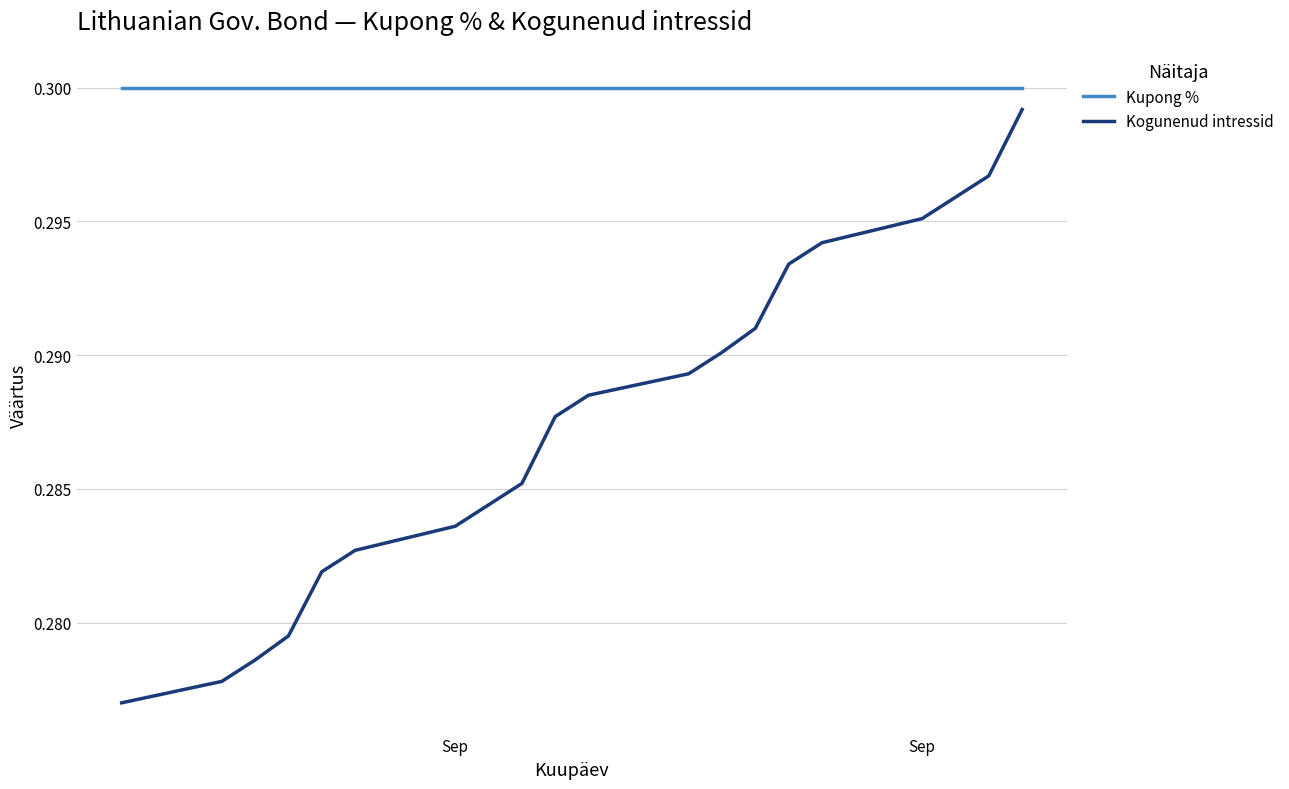

True or false: Kupong % and Kogunenud intressid cross at least once.

False